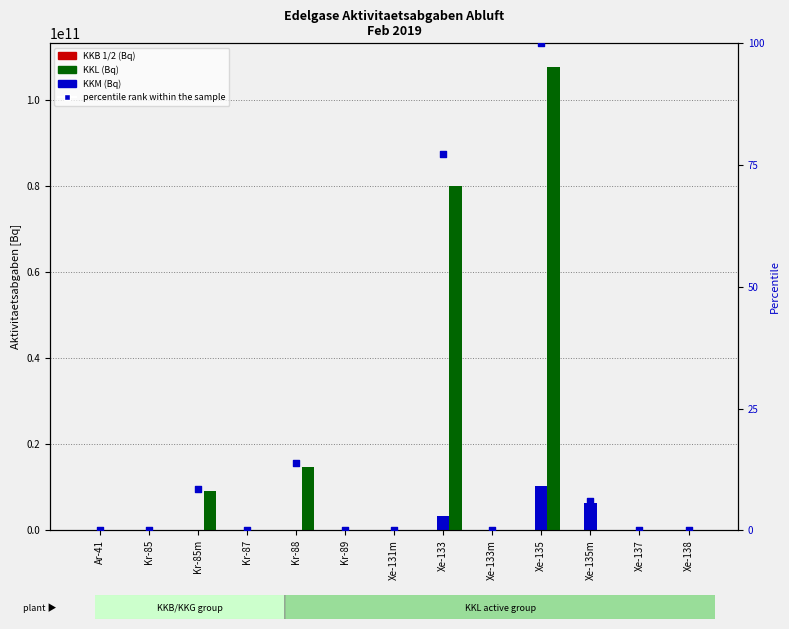

What are all the series names shown in the legend?

KKM (Bq), KKL (Bq), KKB 1/2 (Bq), percentile rank within the sample